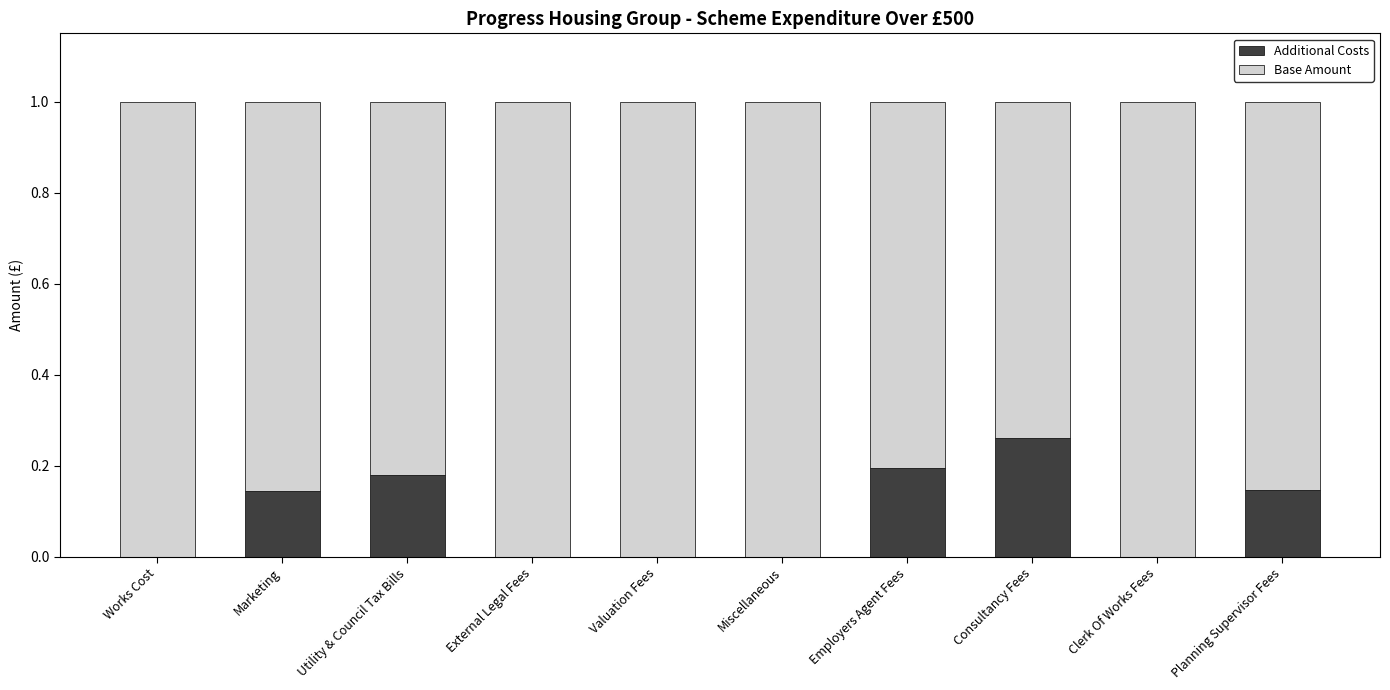

True or false: Additional Costs has a value of 0.2 at Employers Agent Fees.

True